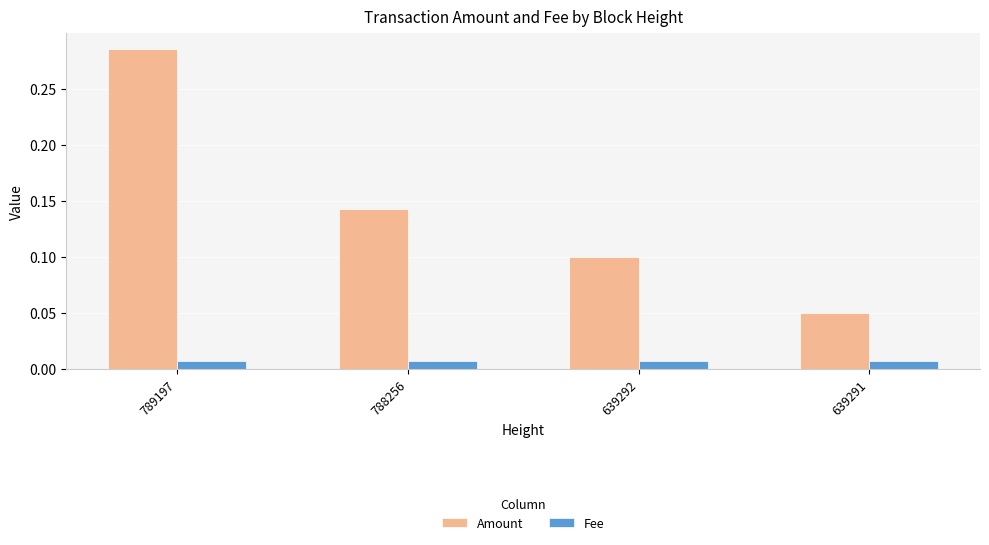

At which label is Amount closest to 0?

639291